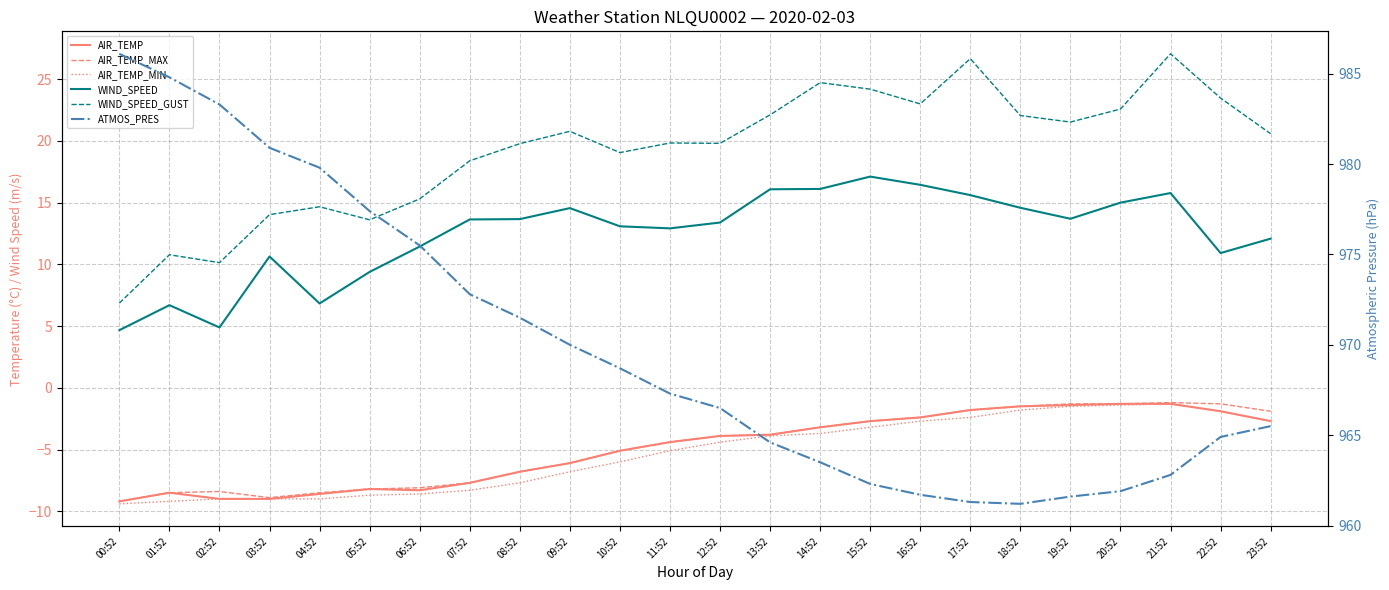

Which series has the largest range (max minus min)?

ATMOS_PRES